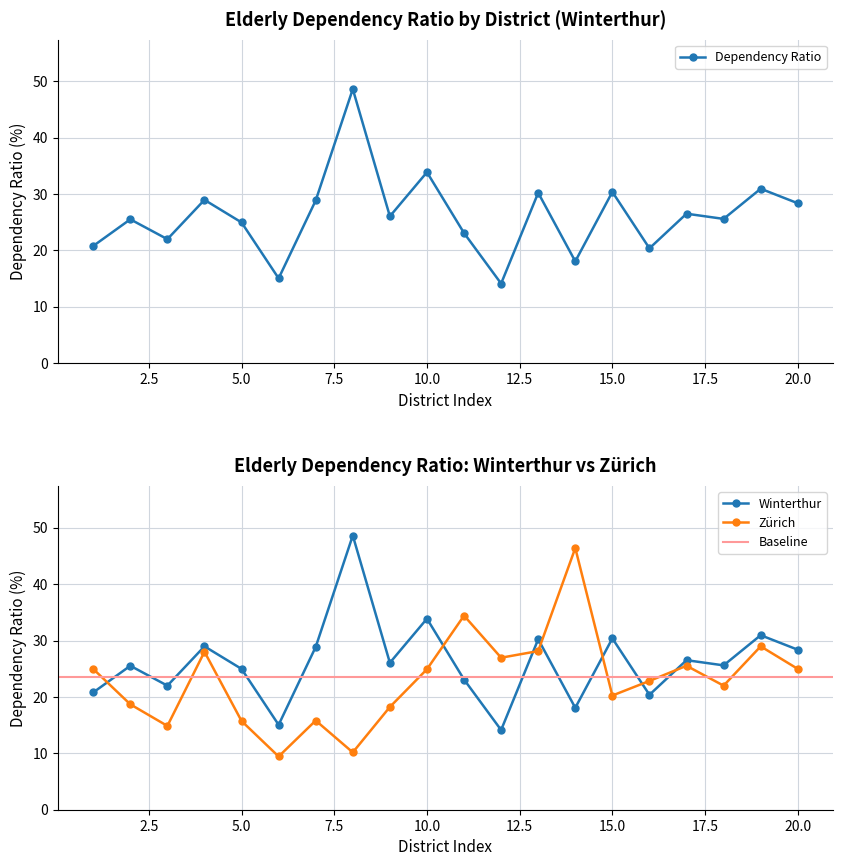

How many interior local peaks does the Dependency Ratio series have?

8